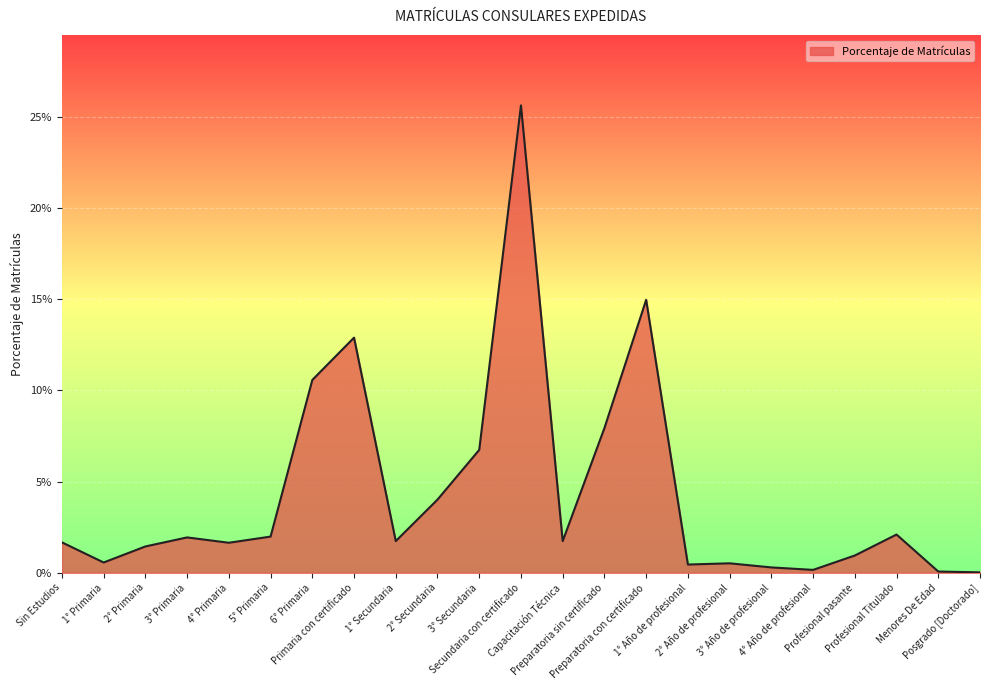

True or false: the data shows 0.1 at 3° Secundaria.

False